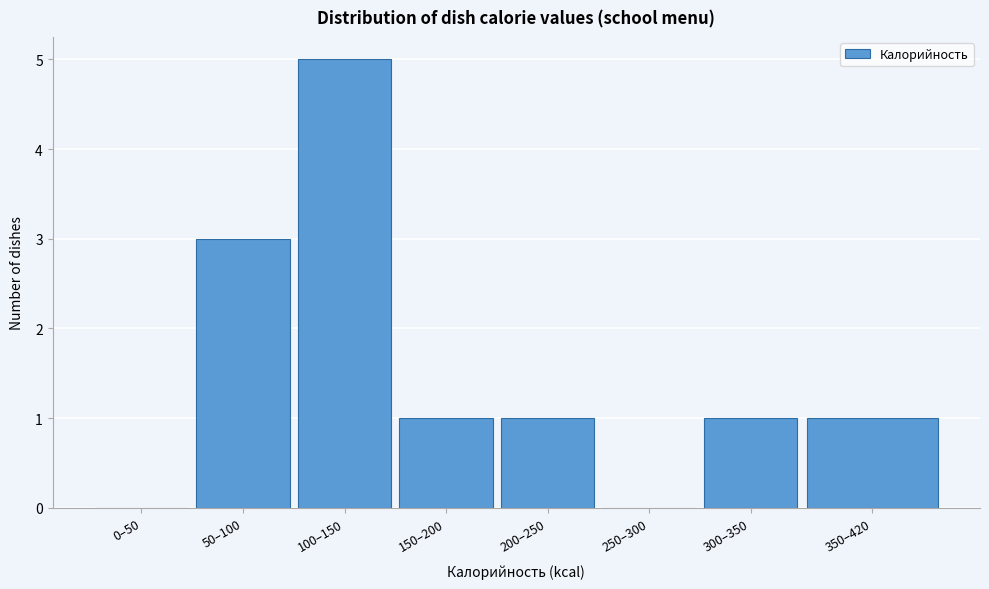

Reading left to right, transcribe all the data shown in this chart.

0–50=0	50–100=3	100–150=5	150–200=1	200–250=1	250–300=0	300–350=1	350–420=1